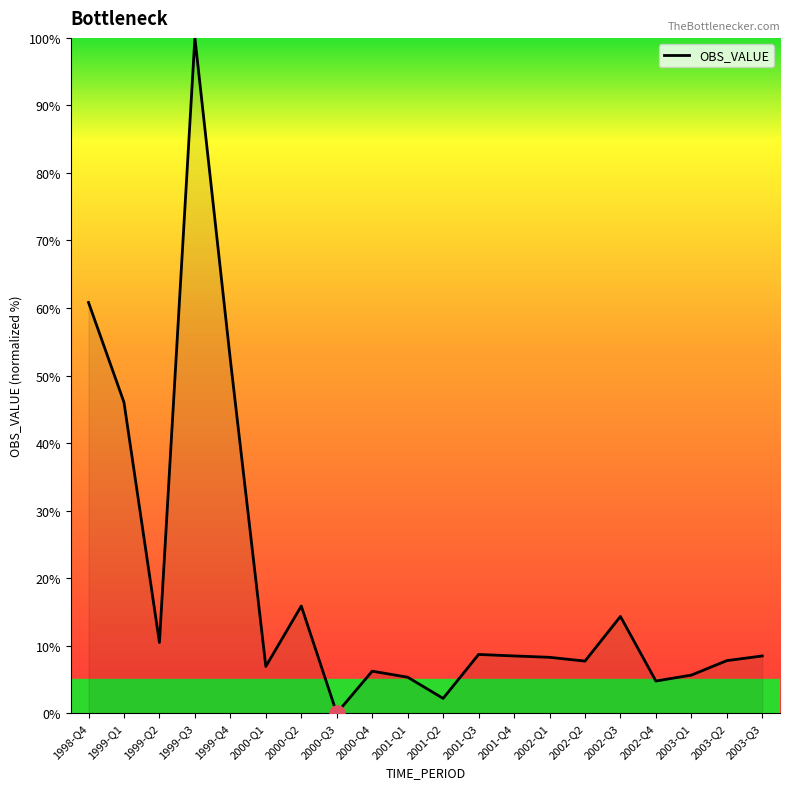

What is the change in value from 2000-Q3 to 2002-Q2?

+7.7